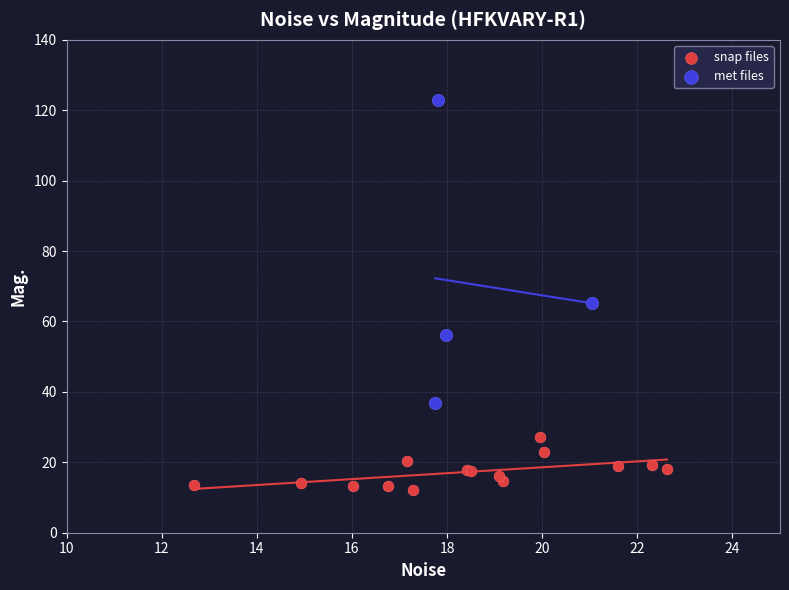

Which series reaches the maximum Y coordinate?

met files